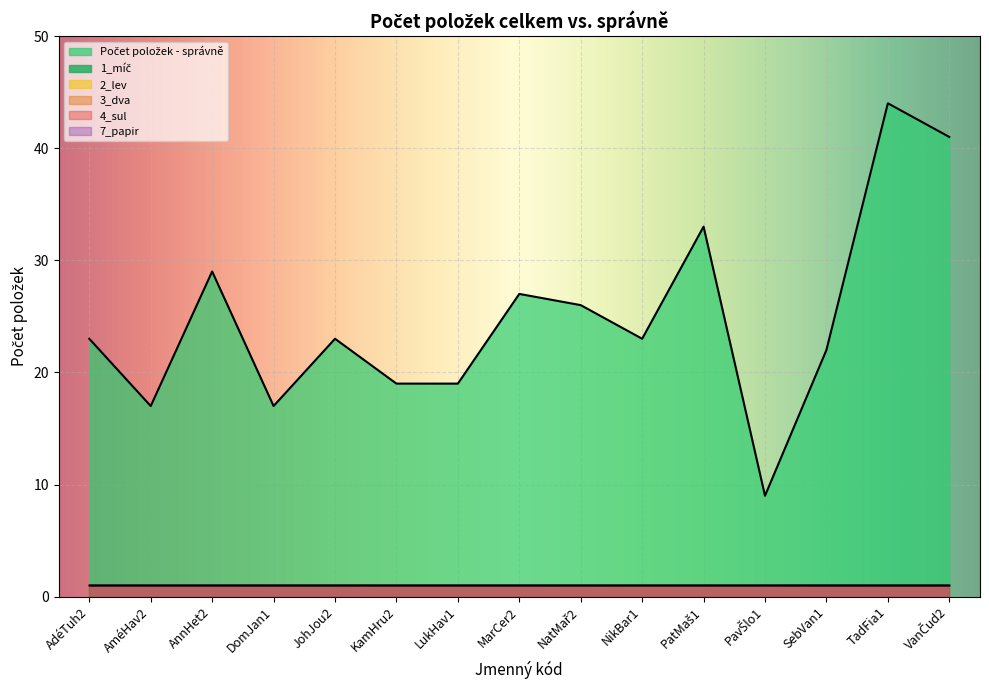

Is it true that 2_lev equals 1 at DomJan1?

True